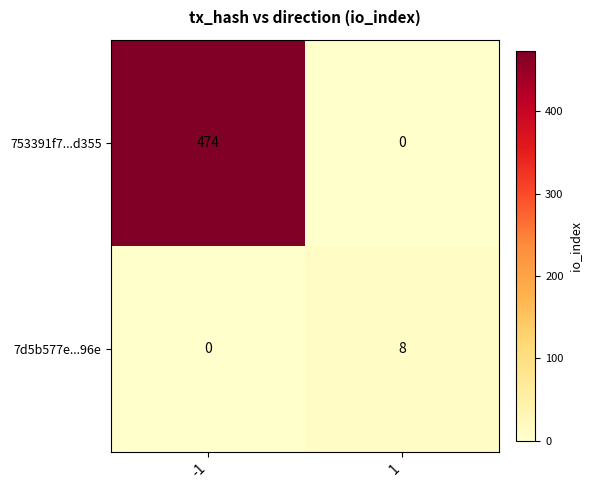

Which series has the widest spread of values?

753391f7...d355